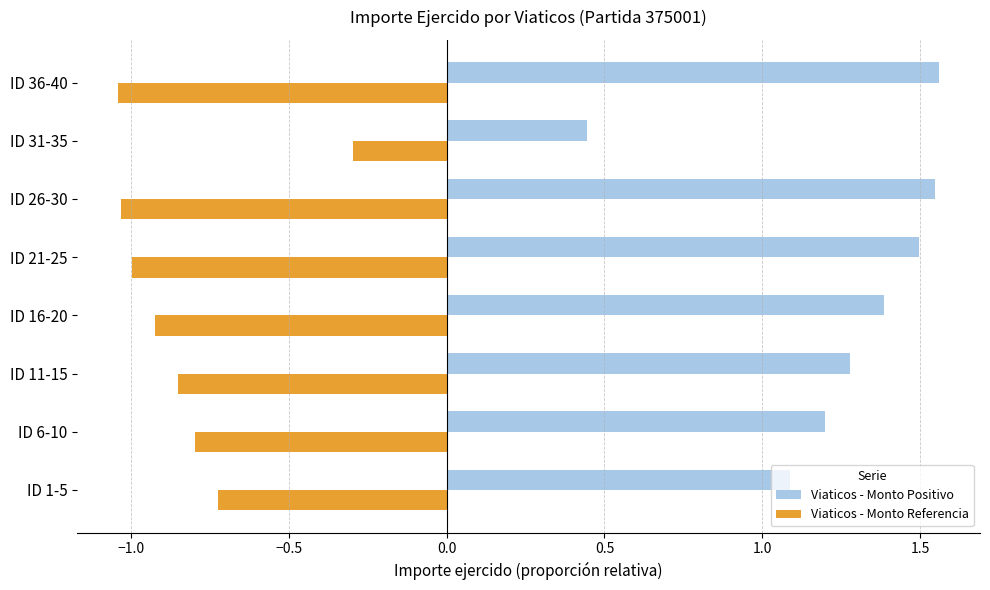

What are all the series names shown in the legend?

Viaticos - Monto Positivo, Viaticos - Monto Referencia